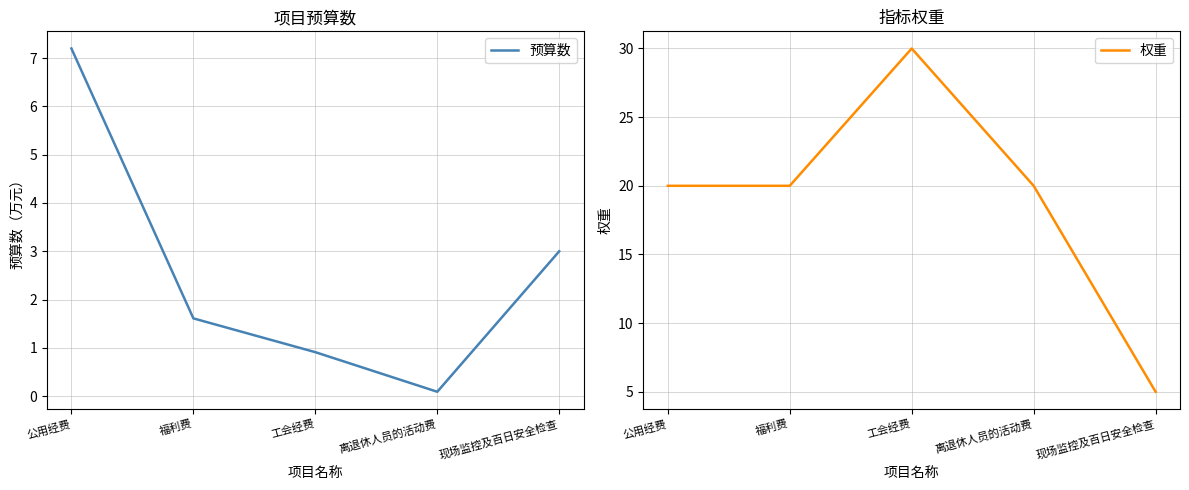

At which label is 预算数 closest to 3?

现场监控及百日安全检查